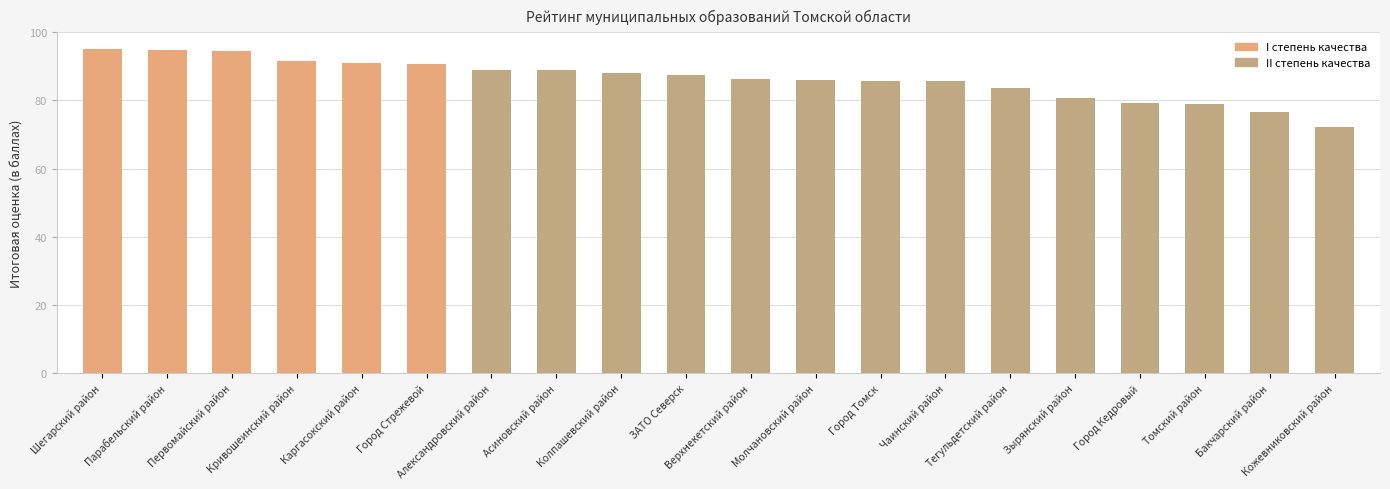

What is the value of the 4th bar from the left?

91.7